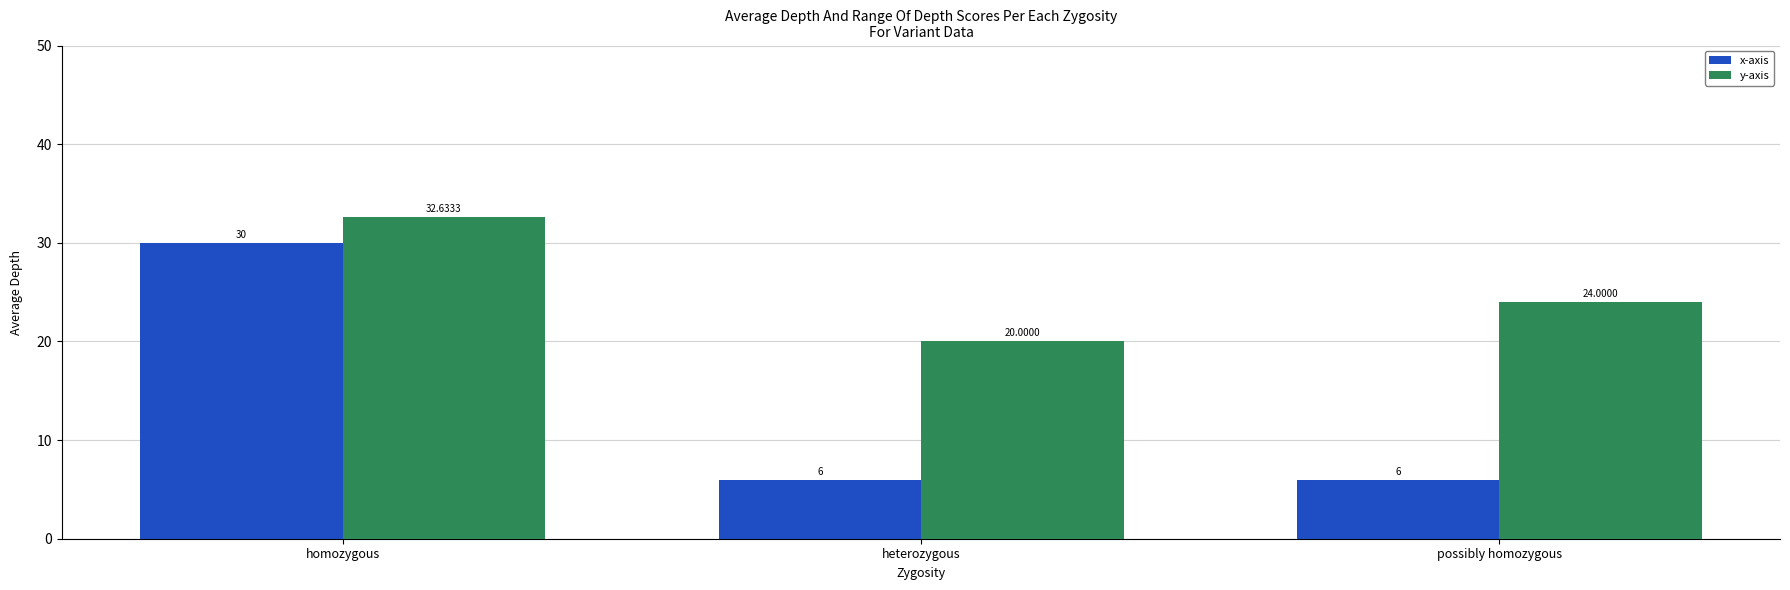

What is the difference between the maximum and second lowest values in the x-axis series?

24.0